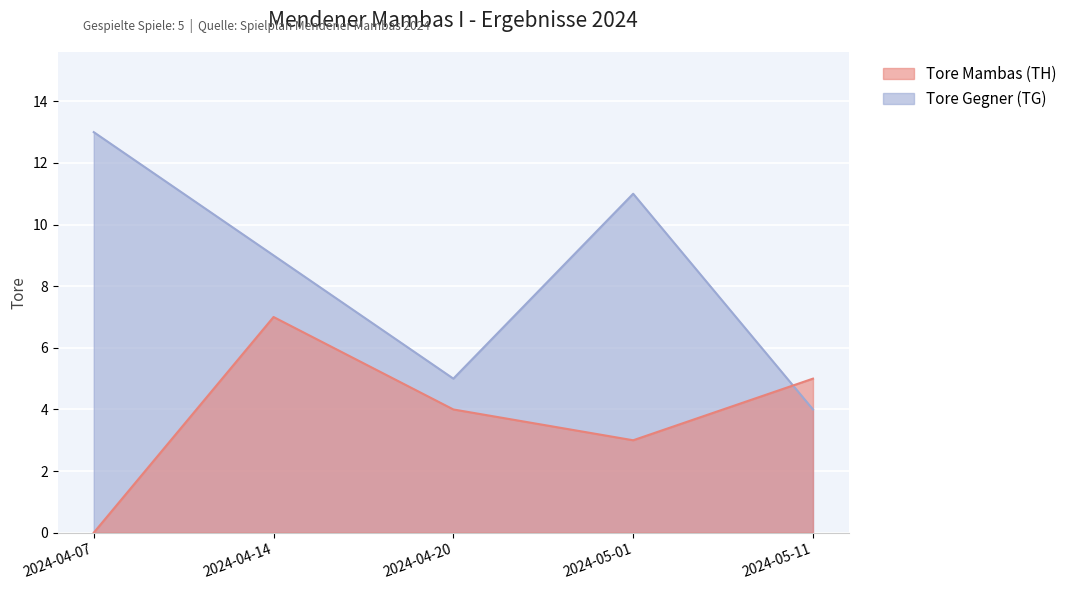

Reading right to left, list all the values displayed in this chart.

Tore Mambas (TH): 5	3	4	7	0
Tore Gegner (TG): 4	11	5	9	13